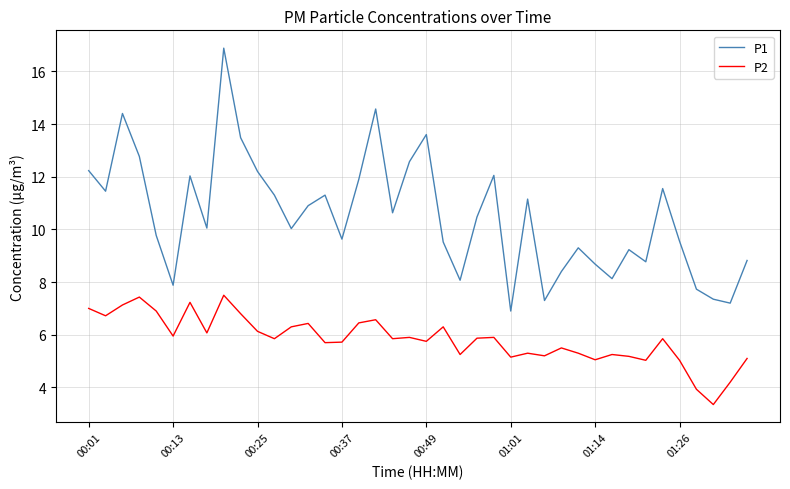

Does the chart display data point markers on the line(s)?

No